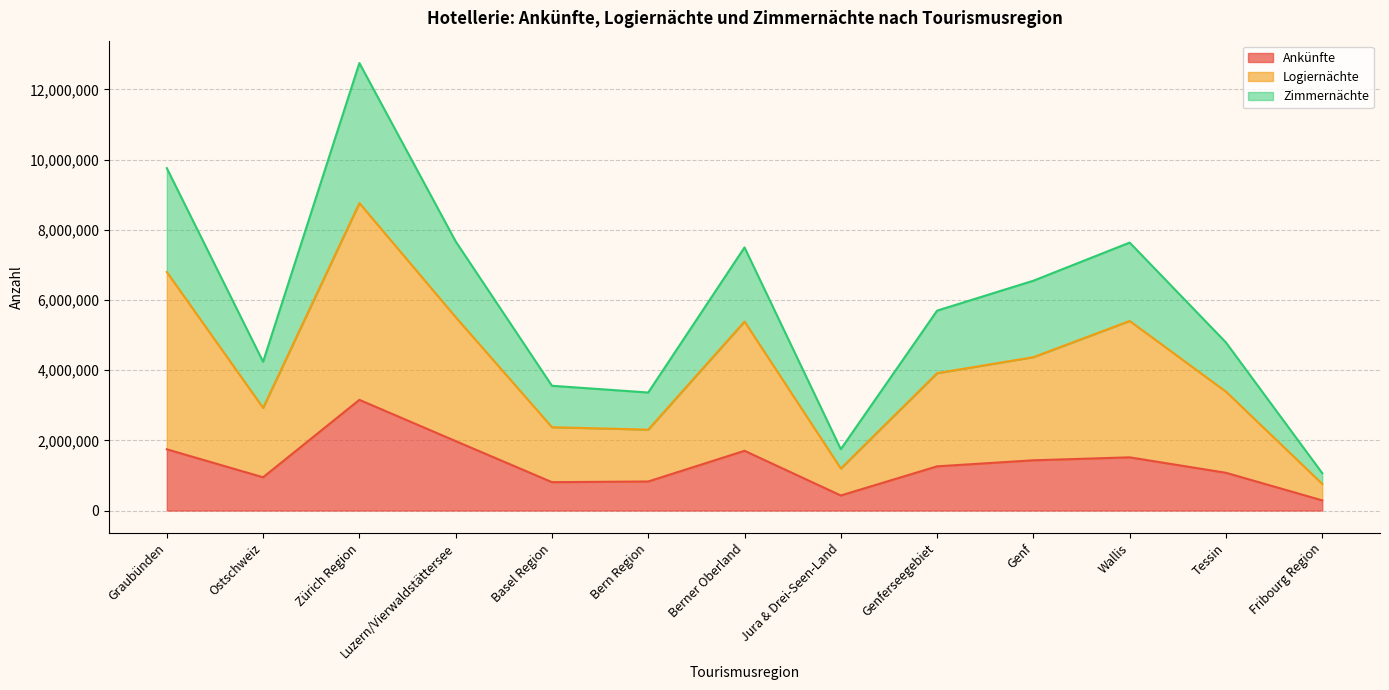

Where is the first local minimum for Ankünfte?

Ostschweiz